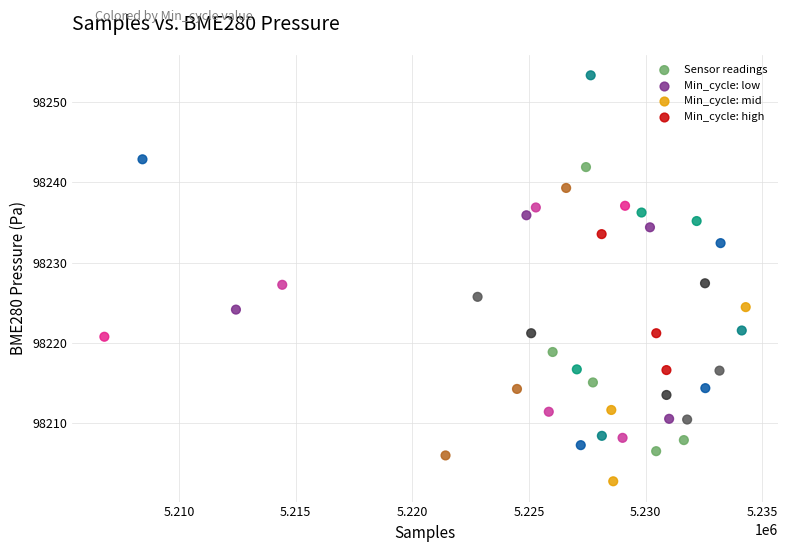

What is the range of X values (max minus min)?

27476.0